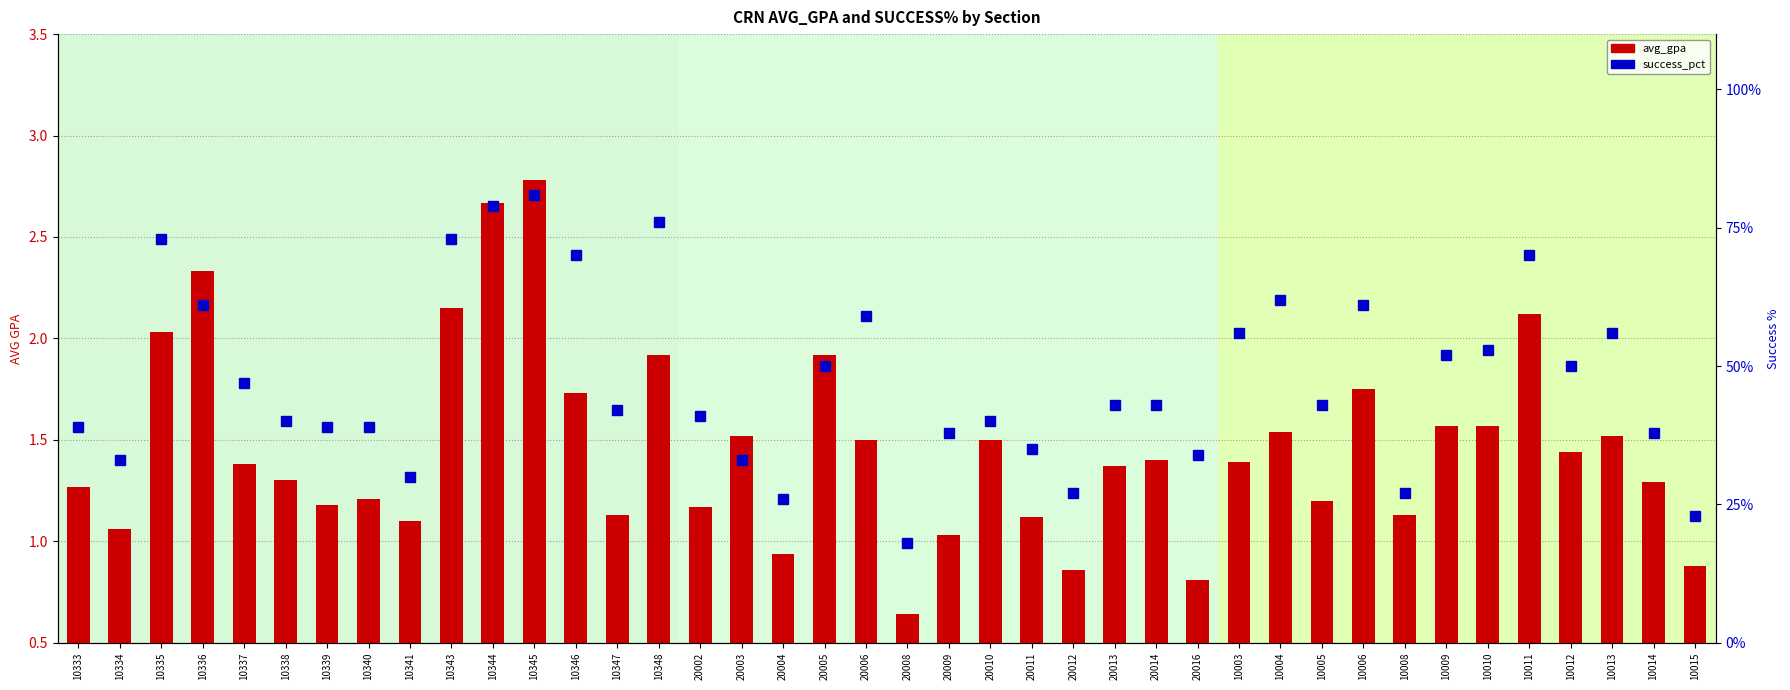

What is the label of the 35th bar from the left?

10010